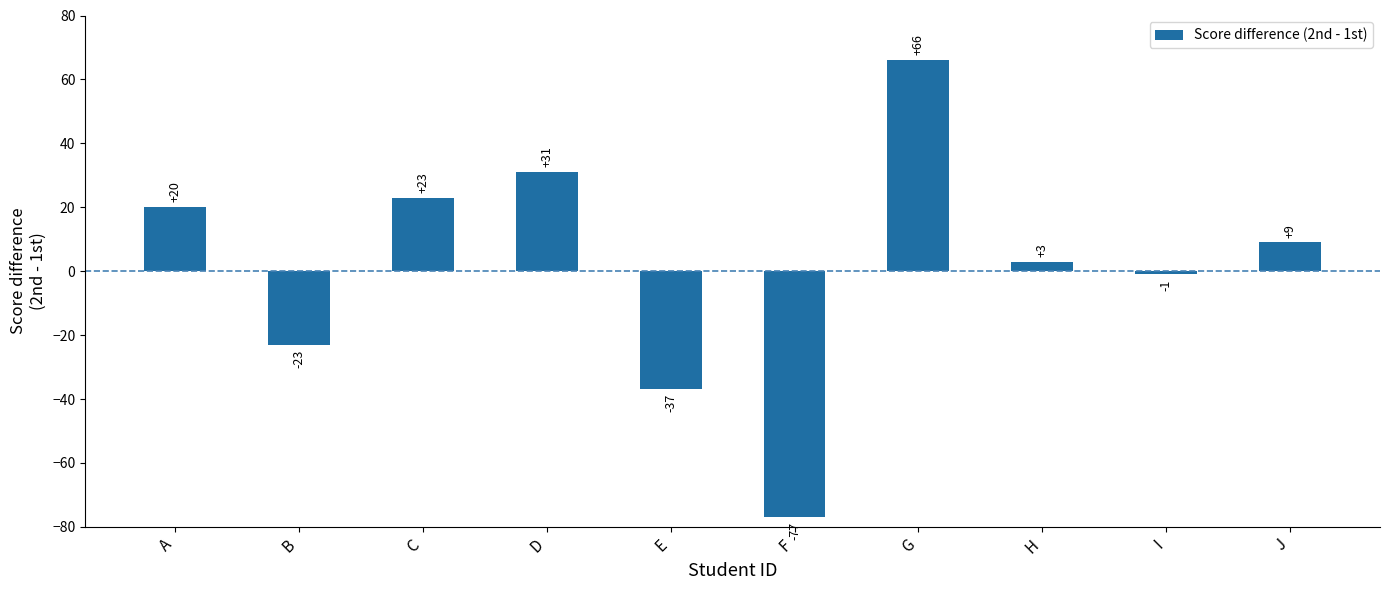

What is the change in value from D to H?

-28